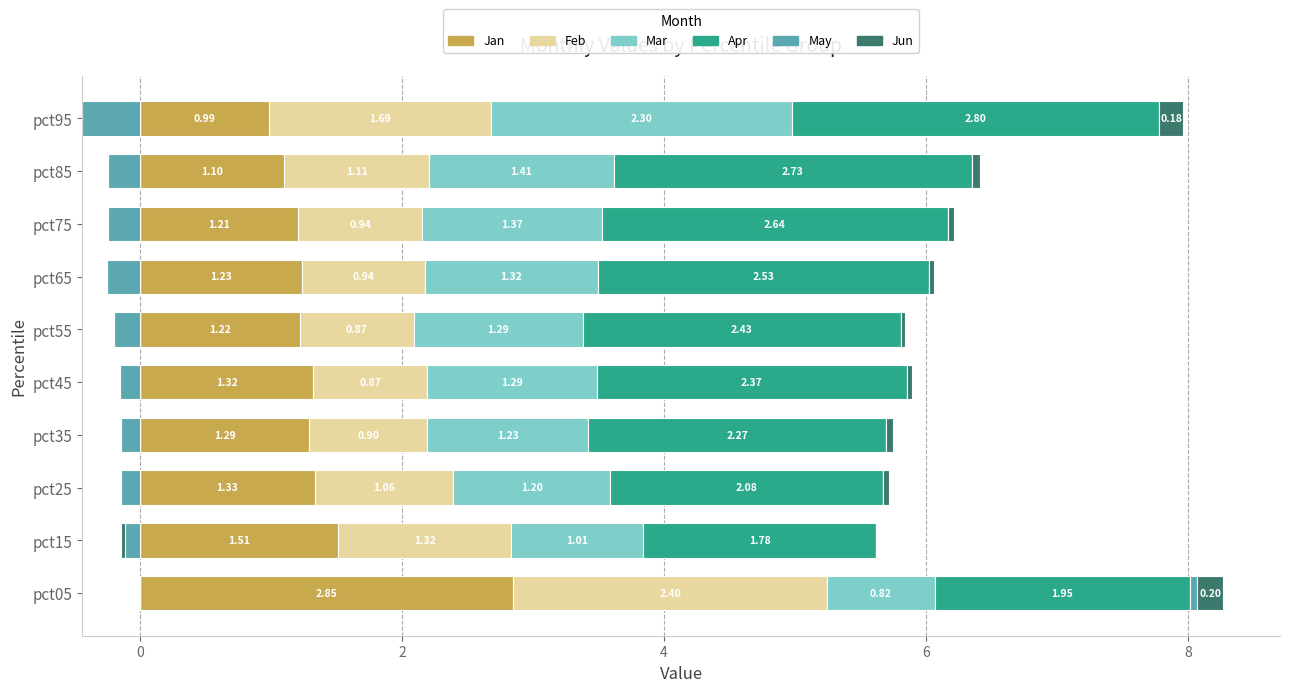

What is the difference between the Apr values at pct15 and pct45?

0.6